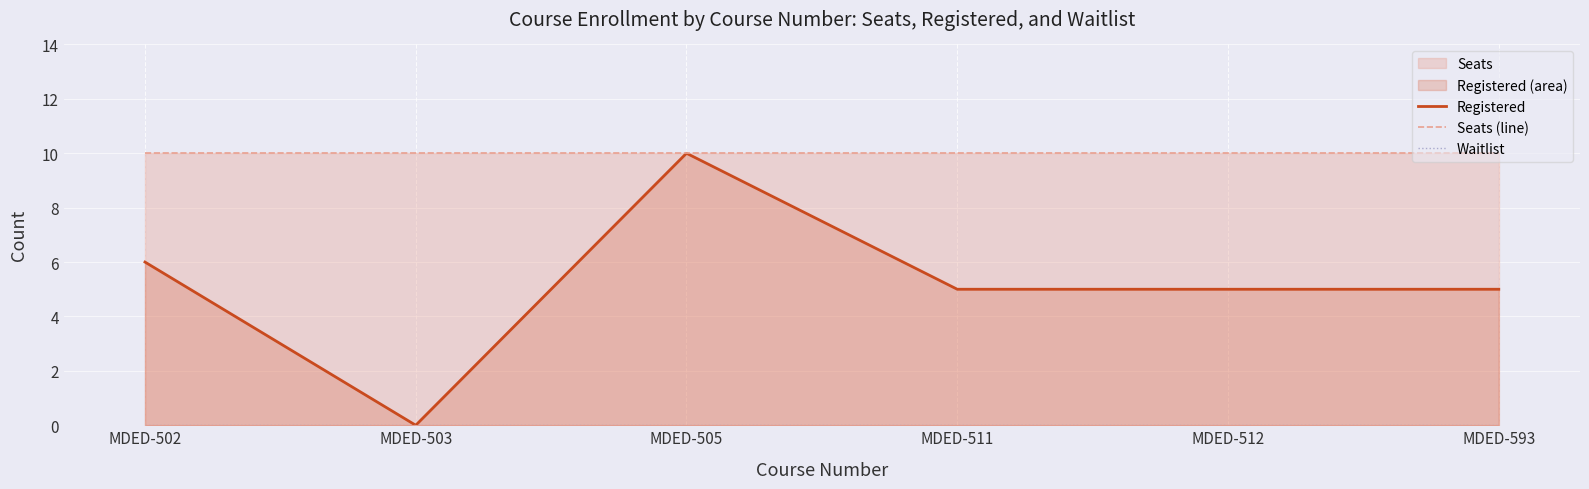

What value does the Registered series have at MDED-593?

5